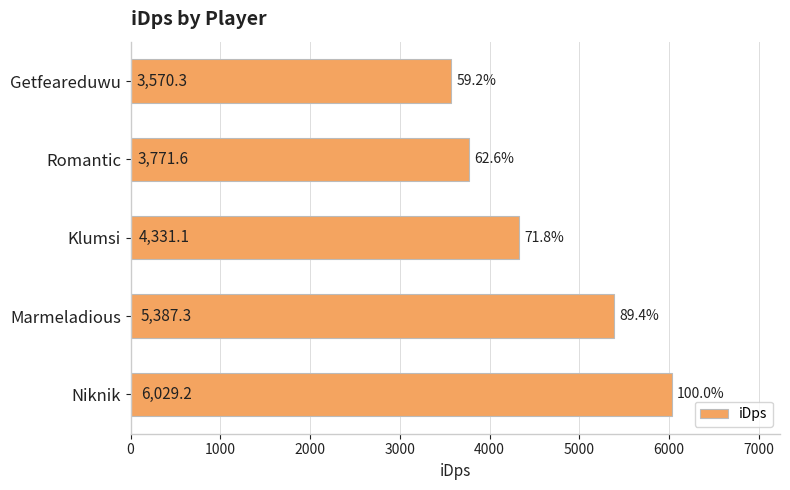

Rank the categories by value from highest to lowest.

Niknik, Marmeladious, Klumsi, Romantic, Getfeareduwu